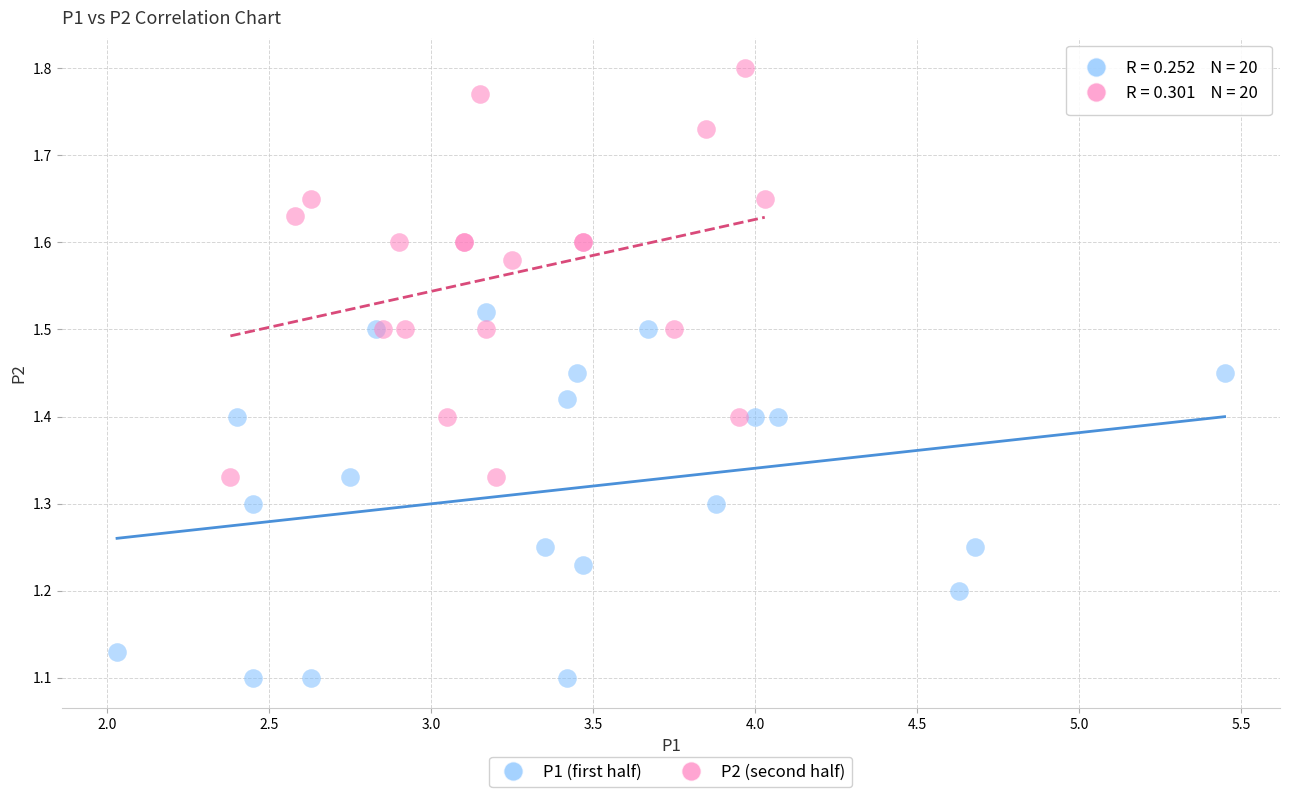

Which series reaches the maximum Y coordinate?

P2 (second half)